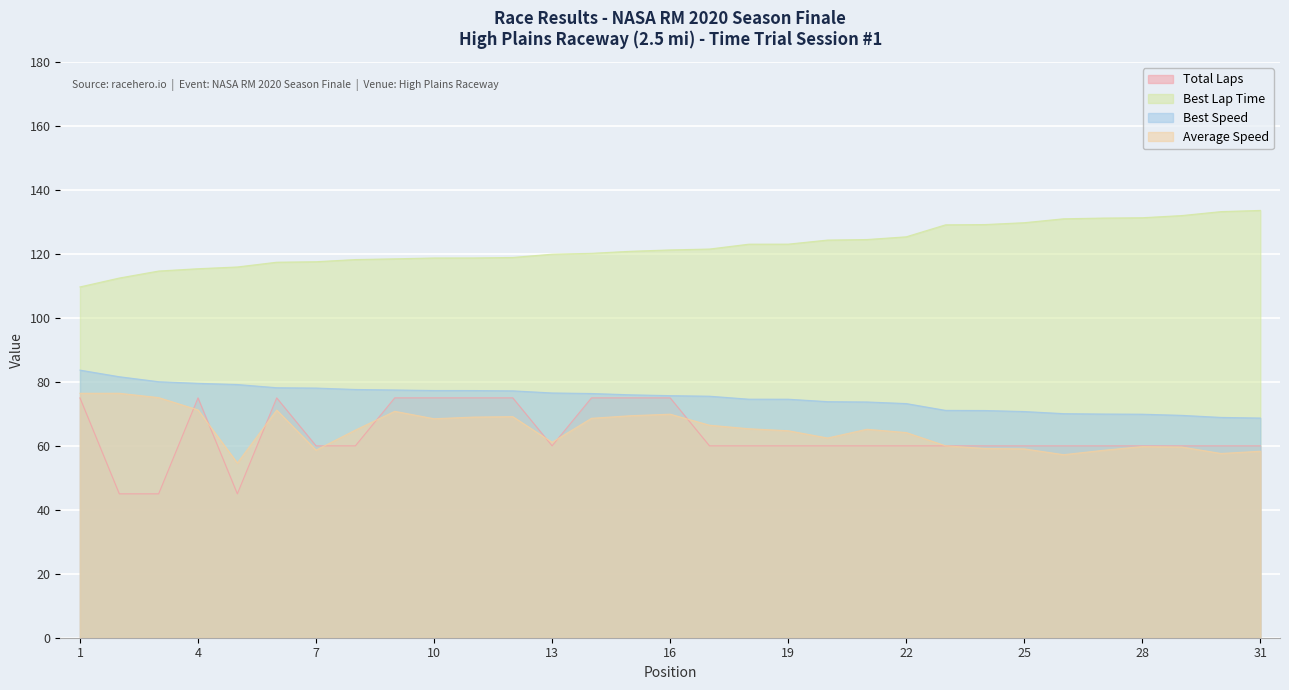

What is the value of the Best Speed point at the 3rd from the left?

80.1